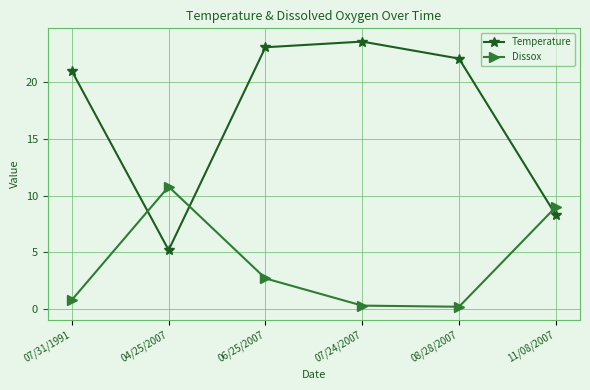

Which series has the widest spread of values?

Temperature